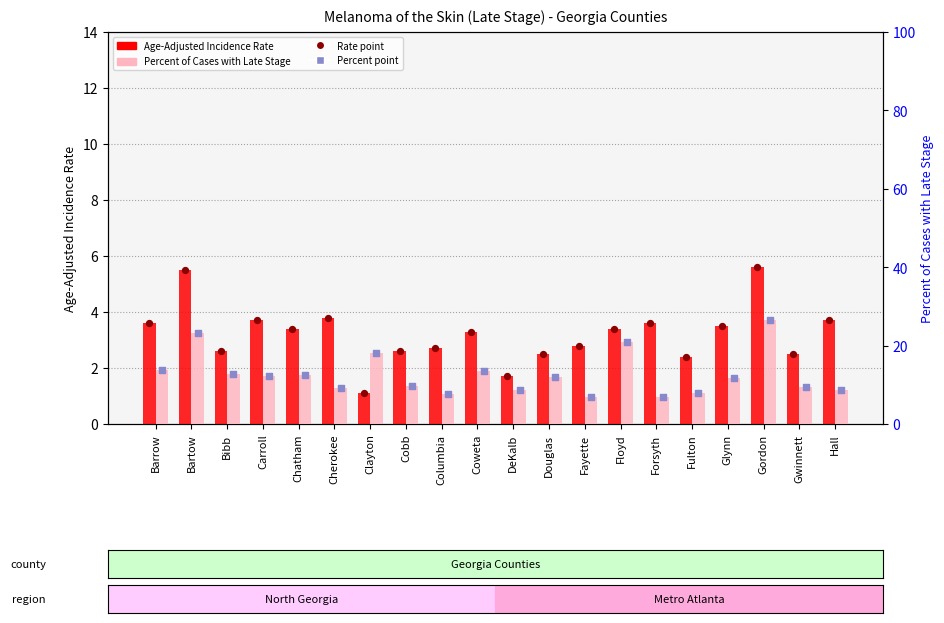

Which series contains the highest Y value?

Percent of Cases with Late Stage